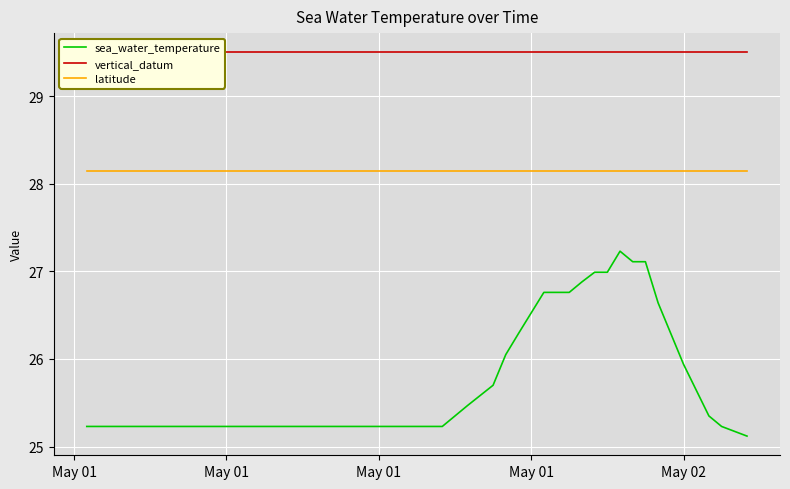

Reading left to right, what are all the values shown in this chart?

sea_water_temperature: 25.2	25.2	25.2	25.2	25.2	25.2	25.2	25.2	25.2	25.2	25.2	25.2	25.2	25.2	25.2	25.2	25.2	25.2	25.2	25.2	25.2	25.2	25.4	25.5	25.7	26.1	26.3	26.8	26.8	26.9	27.0	27.0	27.2	27.1	27.1	26.6	25.9	25.4	25.2	25.1
vertical_datum: 29.5	29.5	29.5	29.5	29.5	29.5	29.5	29.5	29.5	29.5	29.5	29.5	29.5	29.5	29.5	29.5	29.5	29.5	29.5	29.5	29.5	29.5	29.5	29.5	29.5	29.5	29.5	29.5	29.5	29.5	29.5	29.5	29.5	29.5	29.5	29.5	29.5	29.5	29.5	29.5
latitude: 28.1	28.1	28.1	28.1	28.1	28.1	28.1	28.1	28.1	28.1	28.1	28.1	28.1	28.1	28.1	28.1	28.1	28.1	28.1	28.1	28.1	28.1	28.1	28.1	28.1	28.1	28.1	28.1	28.1	28.1	28.1	28.1	28.1	28.1	28.1	28.1	28.1	28.1	28.1	28.1